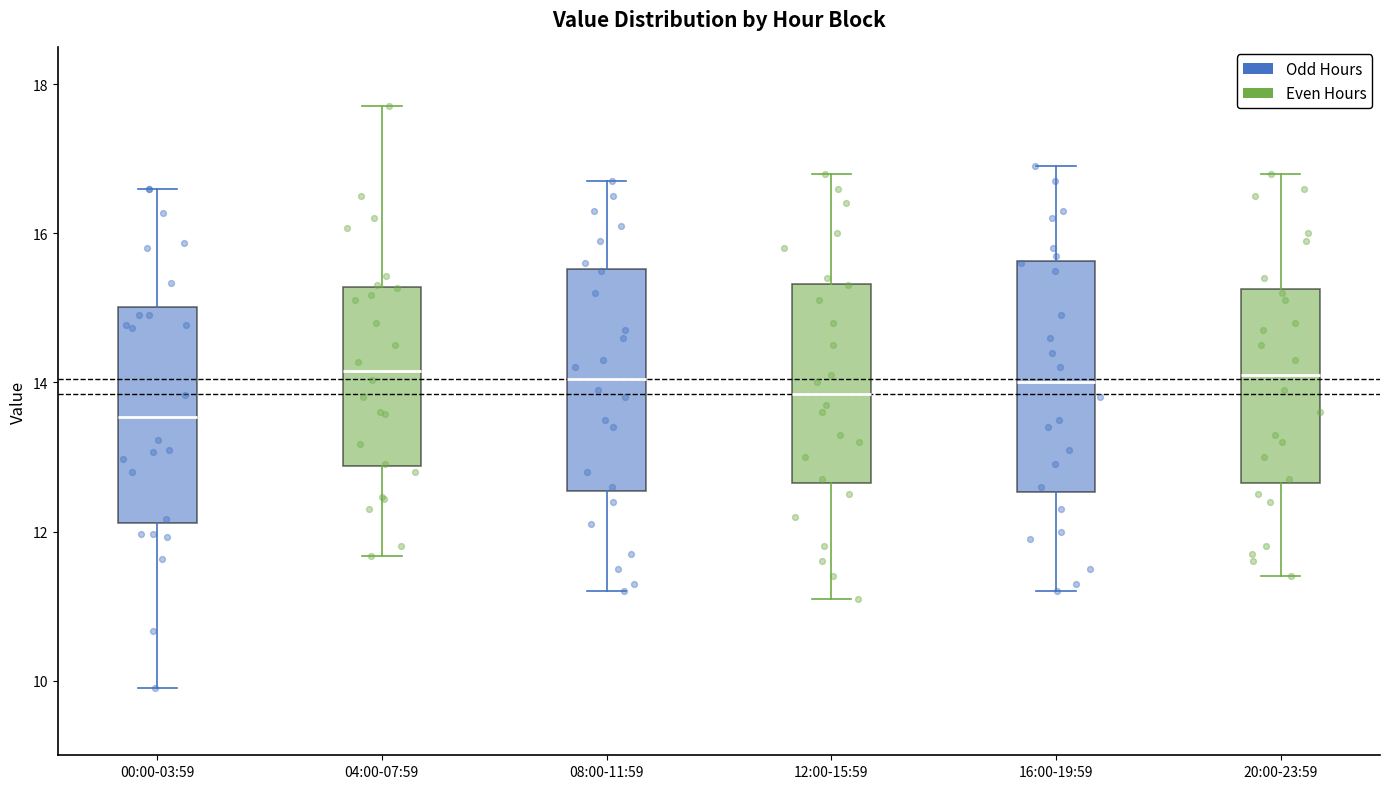

Where does the lower whisker of the box for 04:00-07:59 end on the y-axis? The values are not printed on the chart, so give them approximately, as read against the axis.

11.6